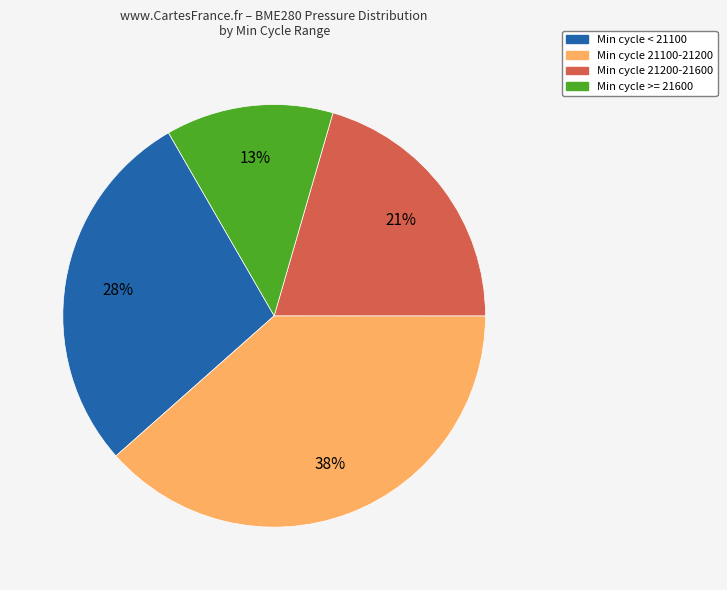

To the nearest percent, what portion does Min cycle < 21100 represent?

28%